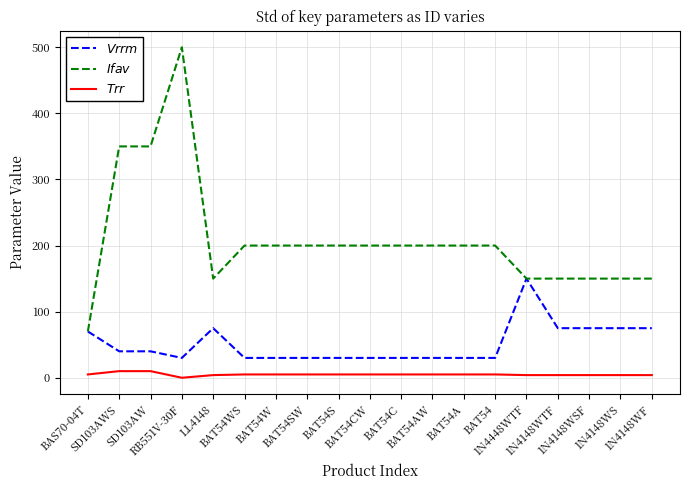

Is it true that $Vrrm$ equals 70 at BAS70-04T?

True